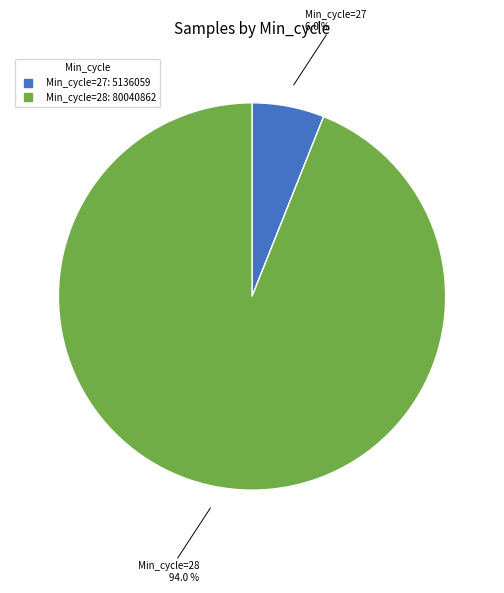

Is there a majority slice in this chart?

Yes